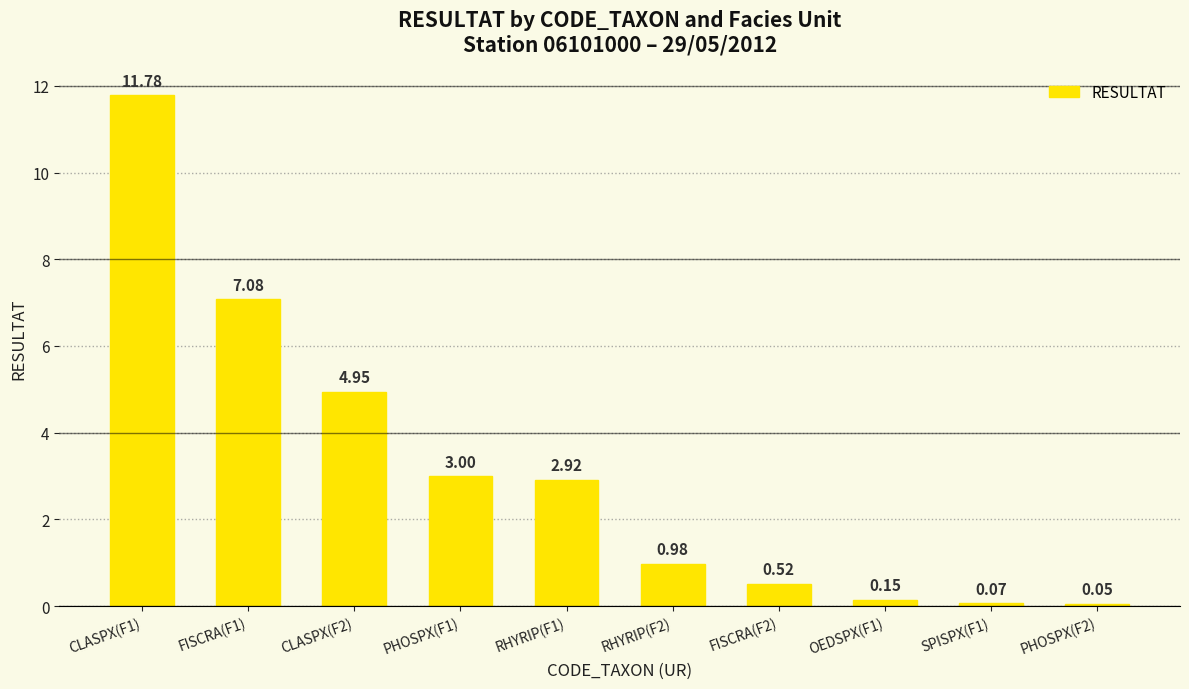

List the labels in order of value, largest first.

CLASPX(F1), FISCRA(F1), CLASPX(F2), PHOSPX(F1), RHYRIP(F1), RHYRIP(F2), FISCRA(F2), OEDSPX(F1), SPISPX(F1), PHOSPX(F2)